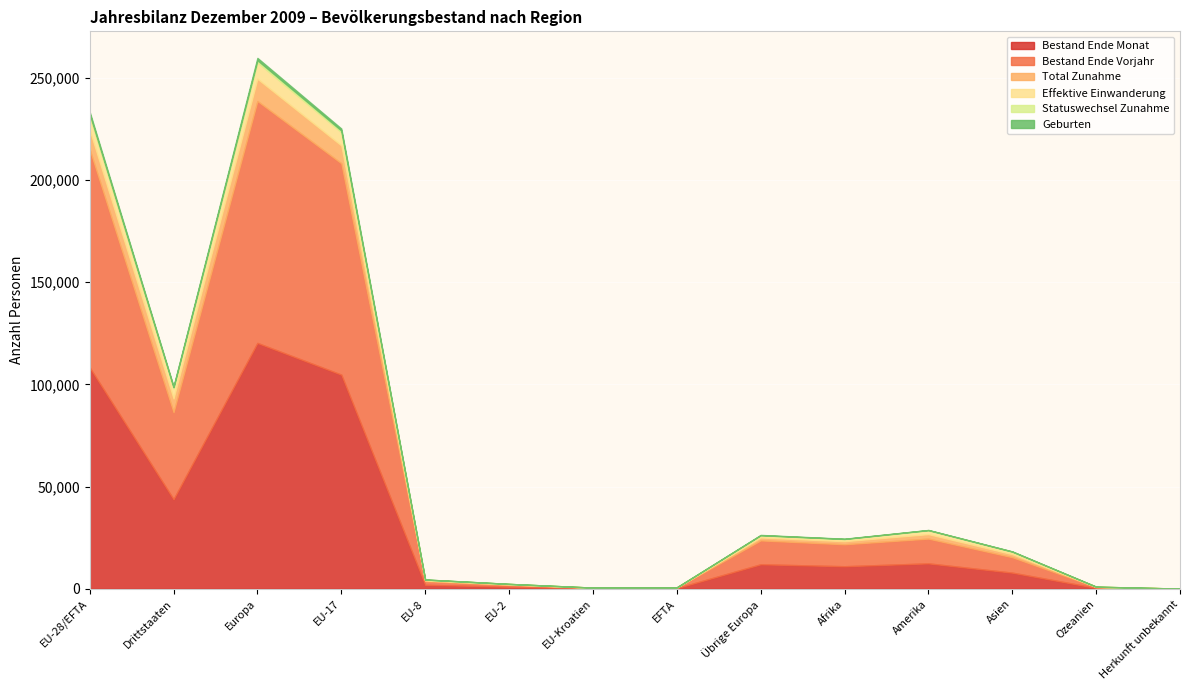

What is the value of the Bestand Ende Vorjahr point at the 3rd from the left?

118361